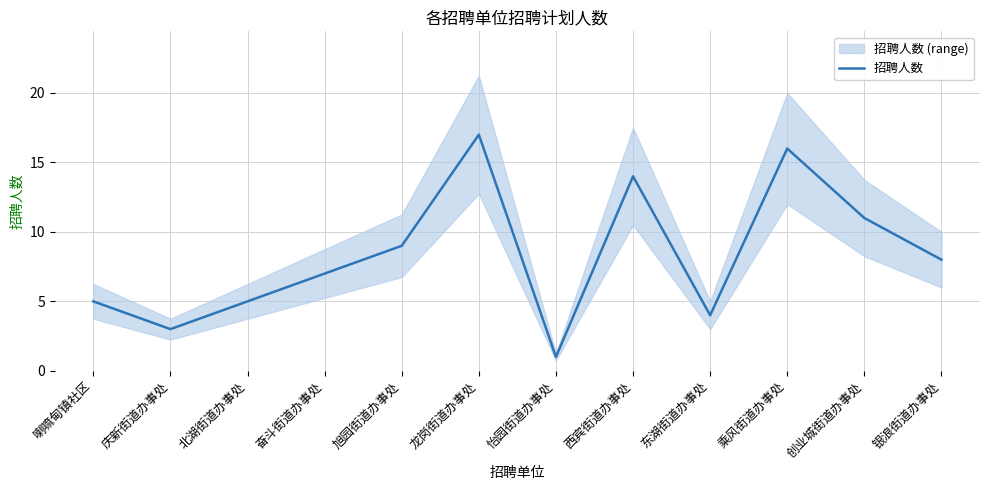

Where is the first local minimum?

庆新街道办事处